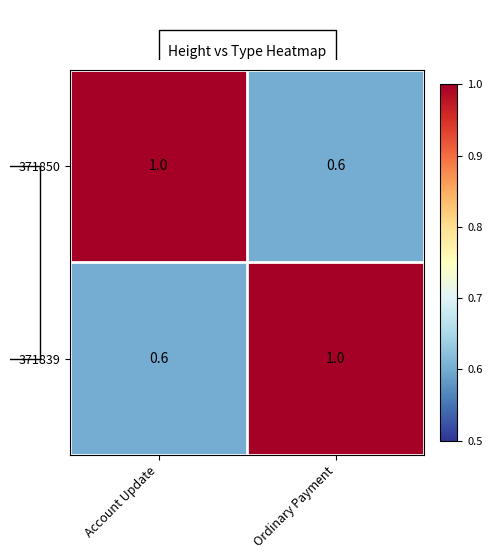

How many series are shown in this chart?

2